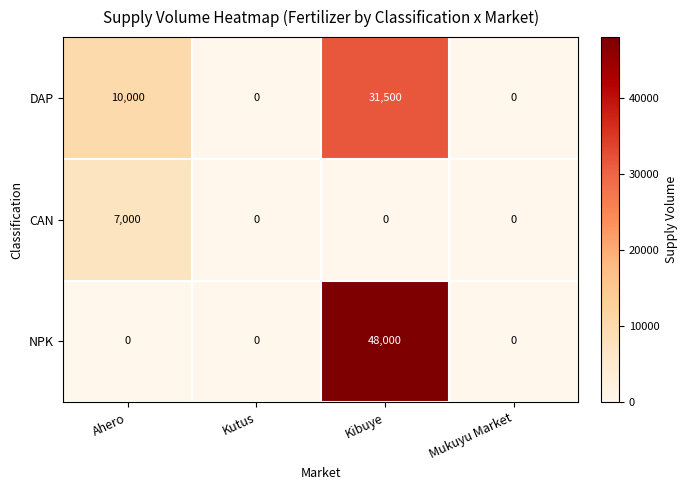

Which category has the highest value in the DAP series?

Kibuye